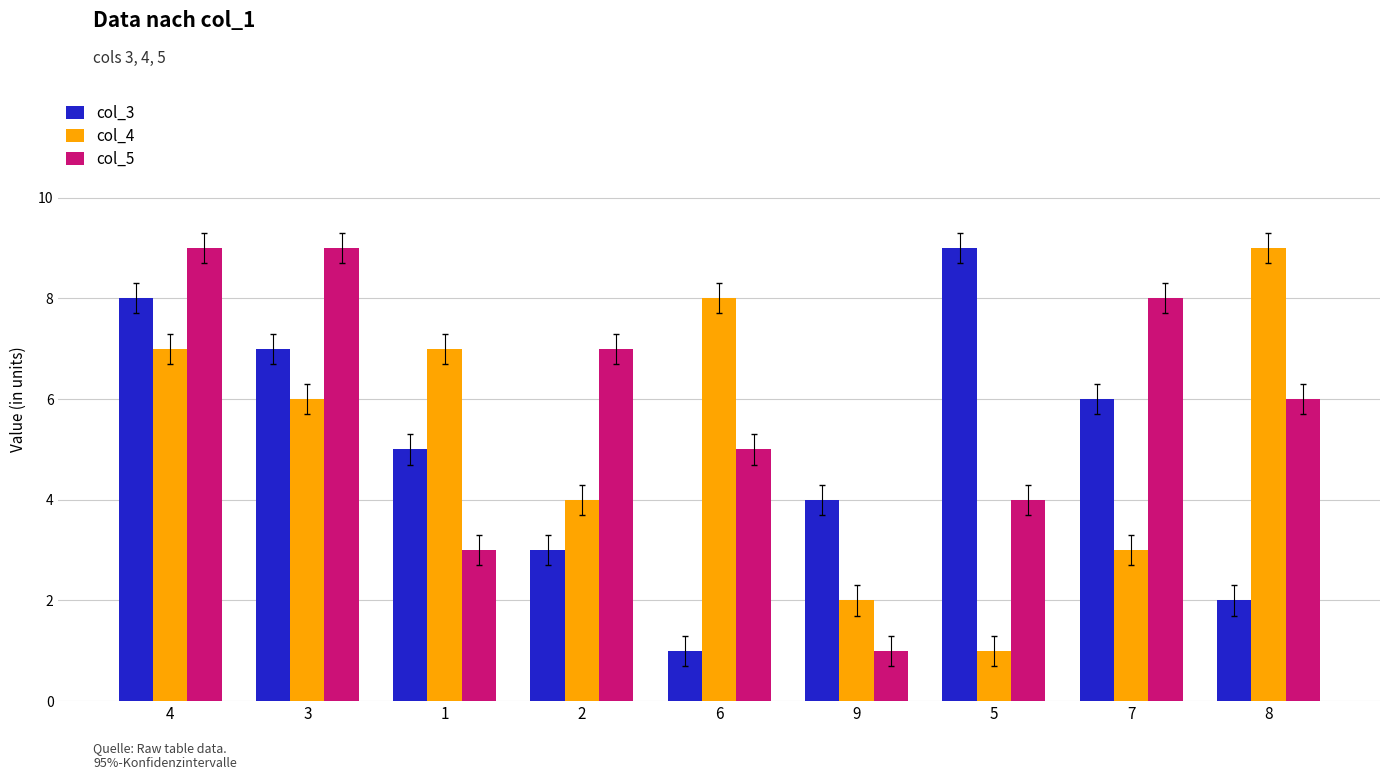

How many bars are there in each group?

3